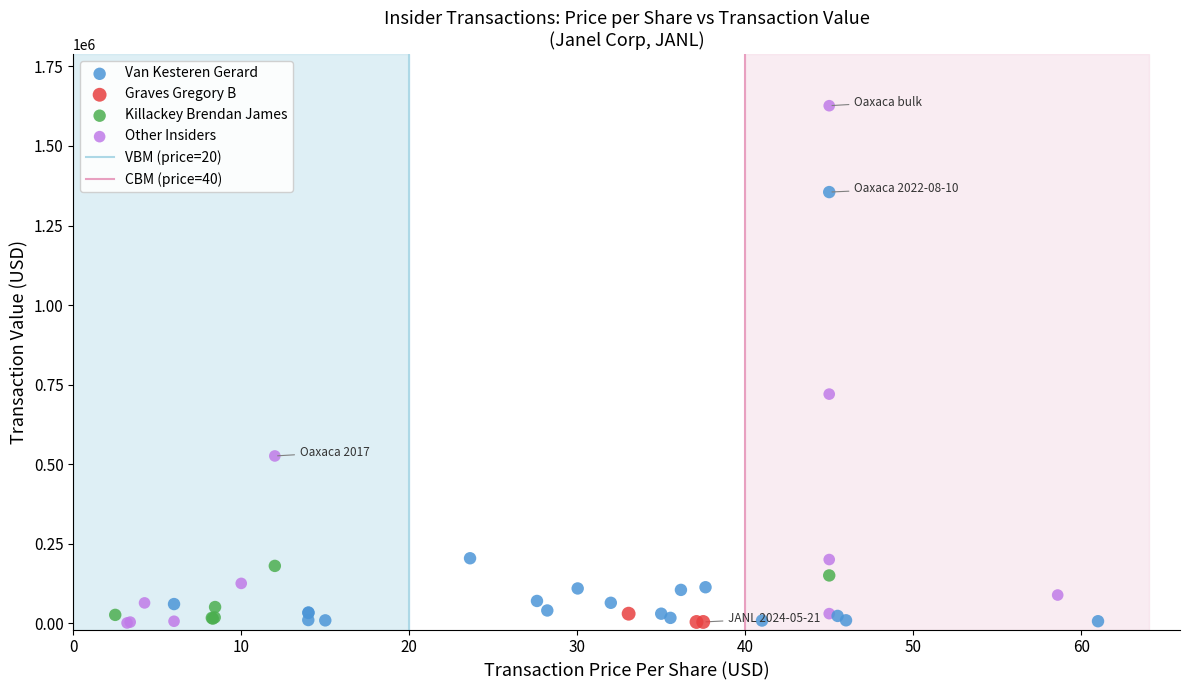

Which series has the widest spread of Y values?

Other Insiders